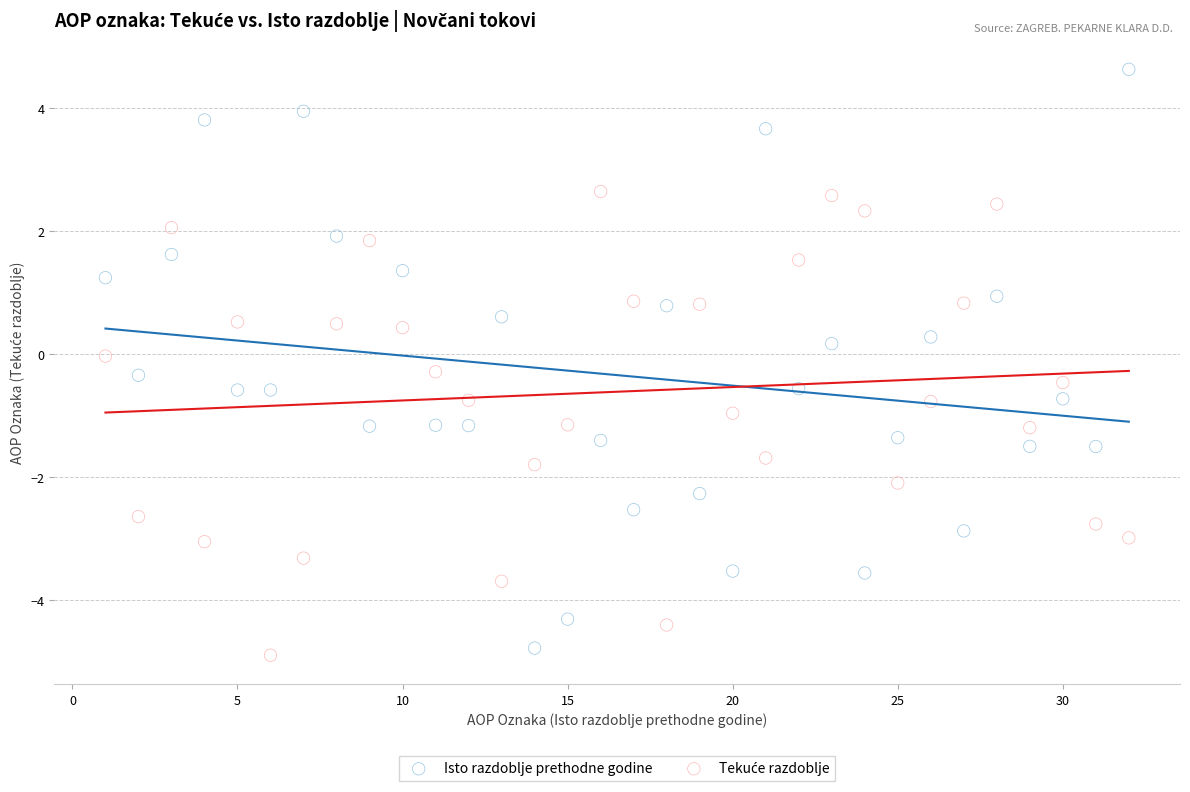

Across all data points, what is the range of X values (max minus min)?

31.0